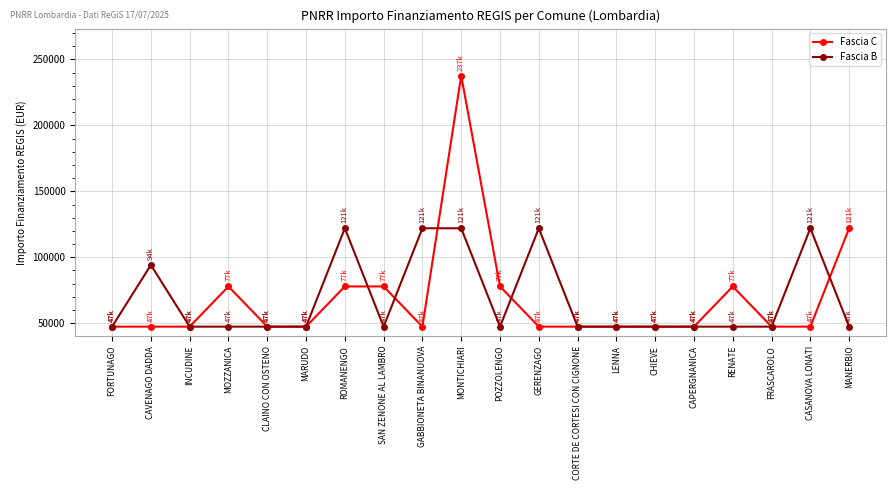

True or false: Fascia C has a value of 120399 at SAN ZENONE AL LAMBRO.

False